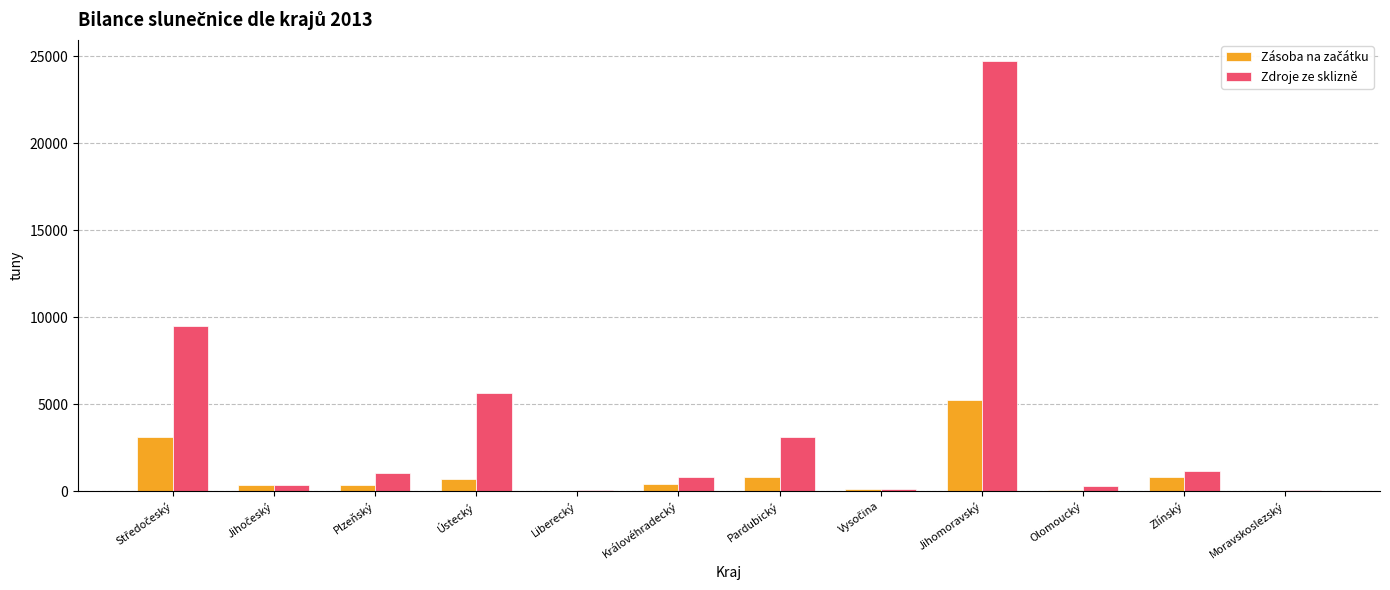

What is the sum of all Zdroje ze sklizně values?

46796.0